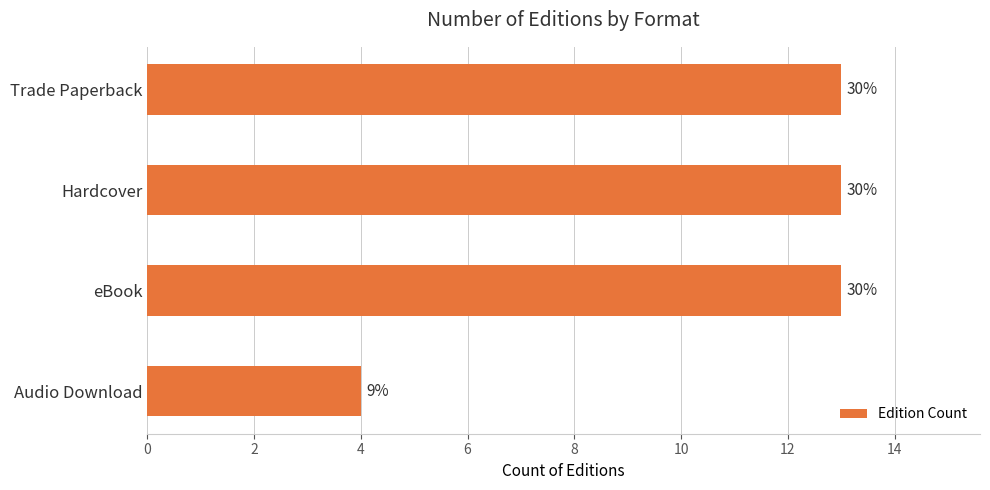

How many bars are there in total?

4